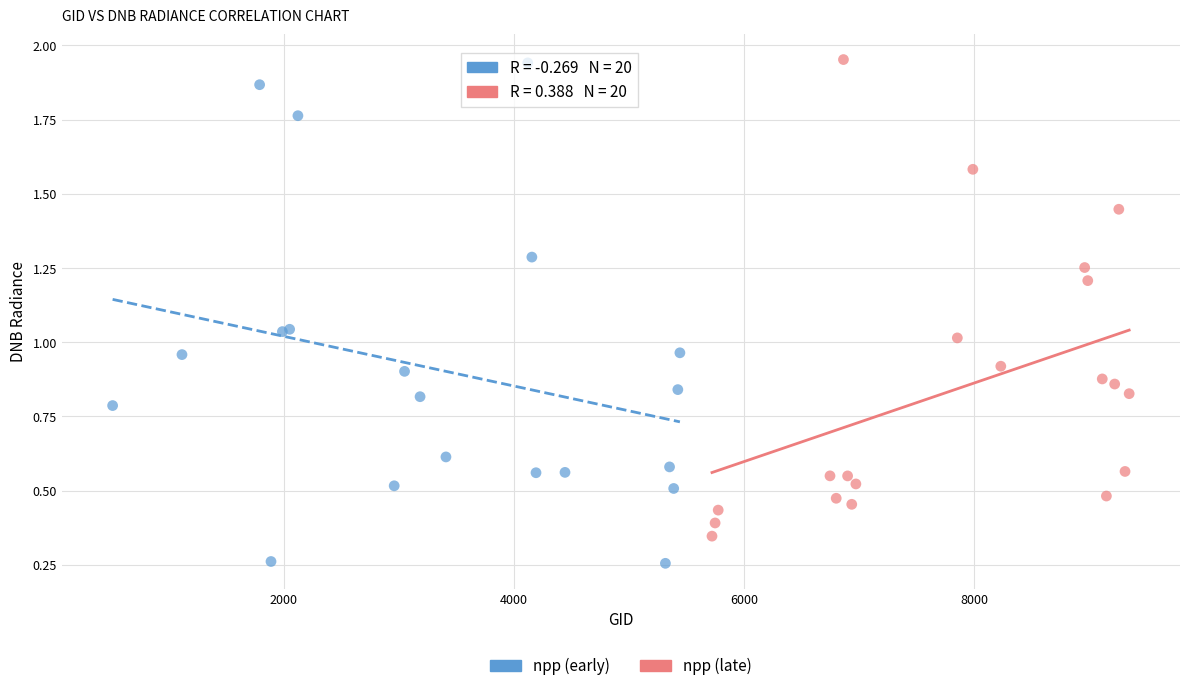

Which series contains the lowest Y value?

npp (early)